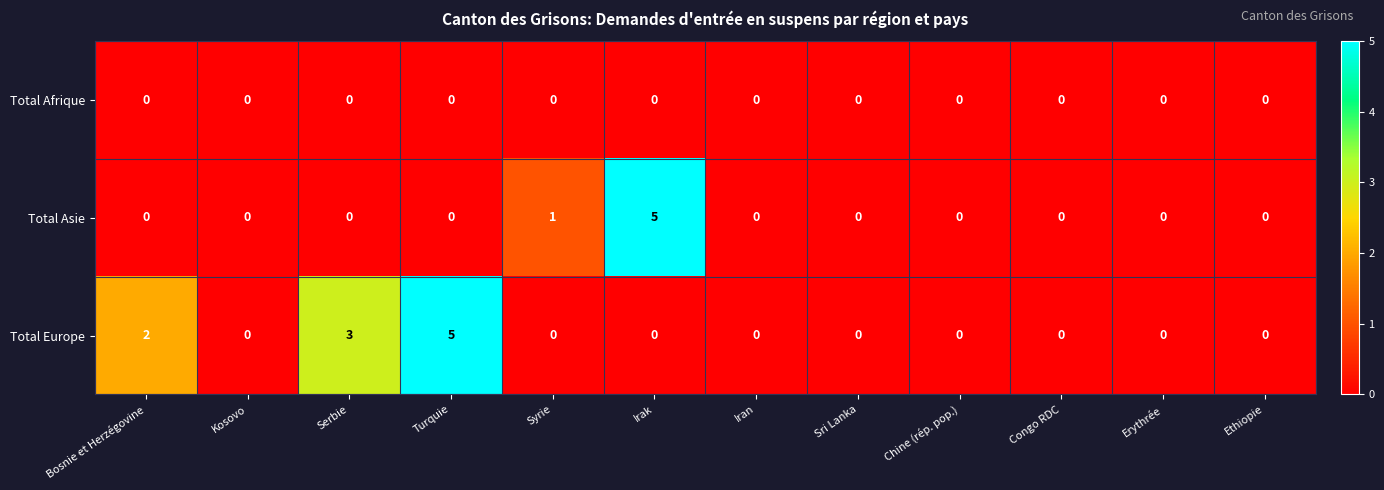

The value of Total Asie at Kosovo is 0. True or false?

True